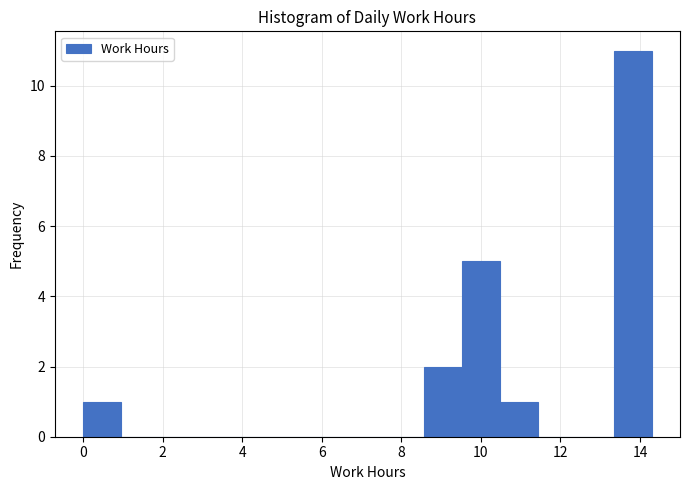

What is the height of the bar covering 0.0 to 1.0 on the x-axis? Neither the bar edges nor the heights are printed on the chart, so give them approximately, as read against the axes.

1